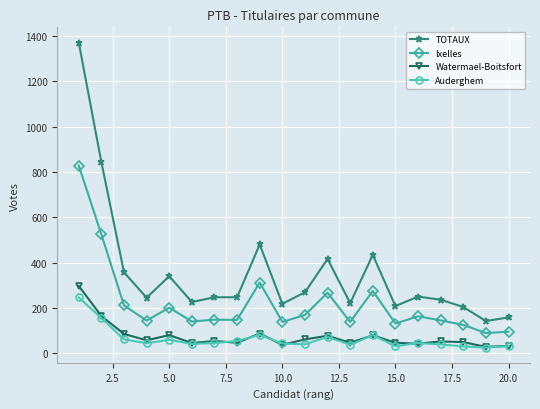

True or false: Watermael-Boitsfort and Ixelles intersect in this chart.

False